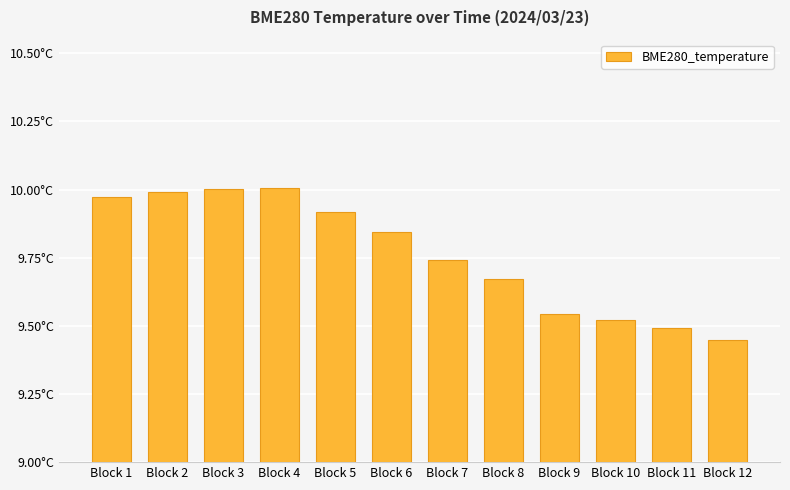

What is the sum of the values at Block 10 and Block 7?

19.3